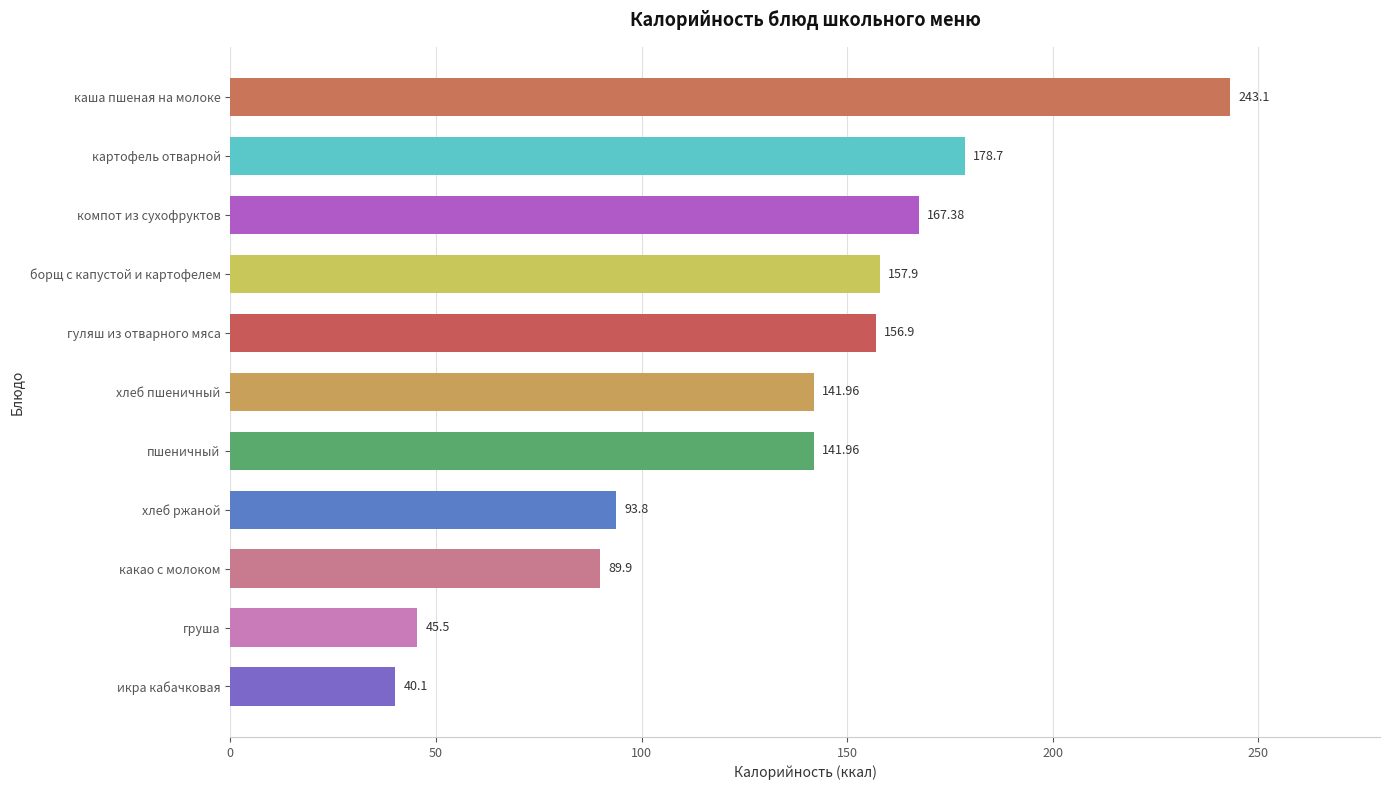

What is the change in value from груша to хлеб ржаной?

+48.3